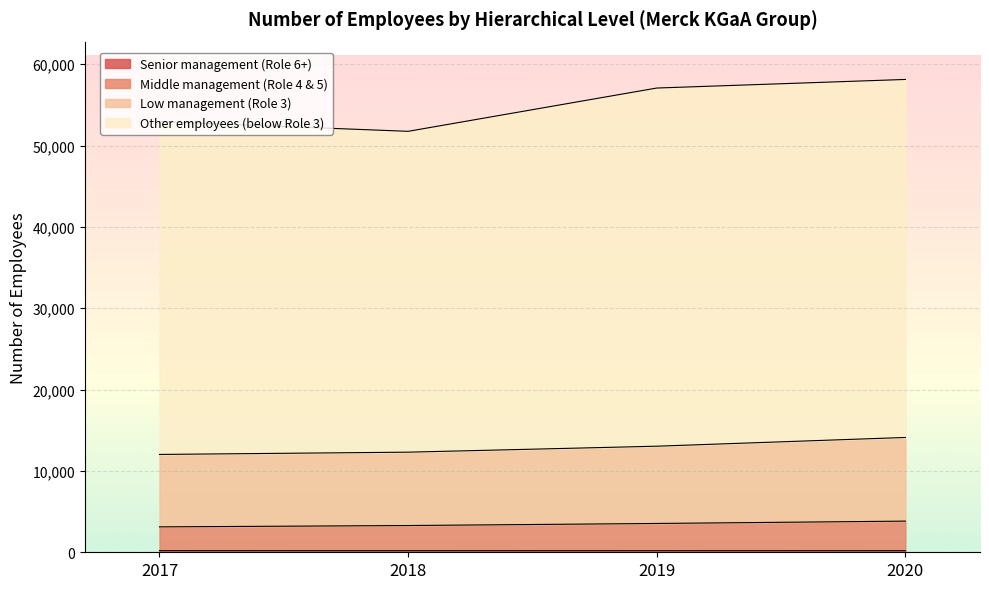

How many values in the Low management (Role 3) series exceed 13041?

1